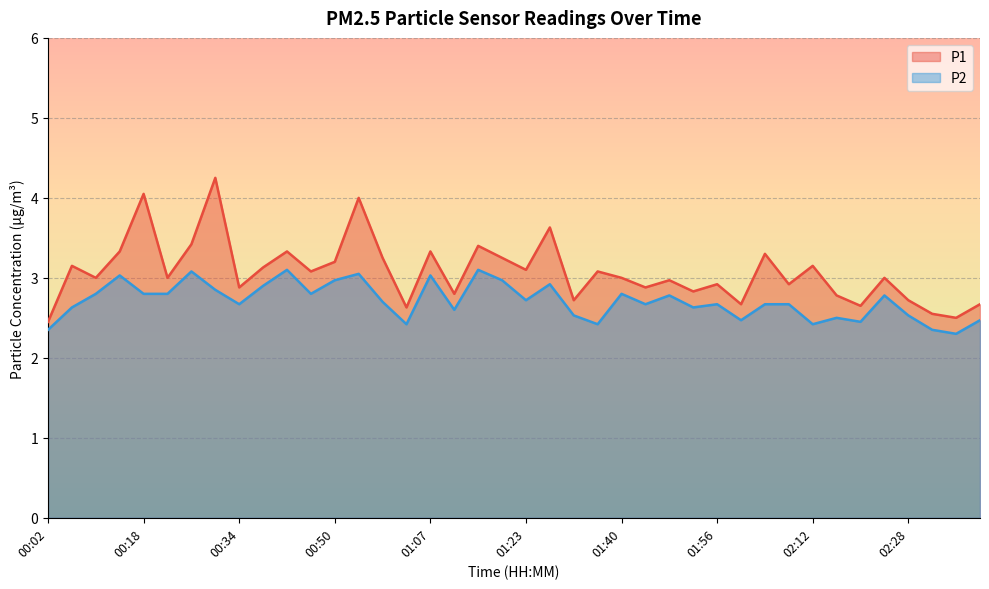

At which label does P2 reach its minimum?

02:36